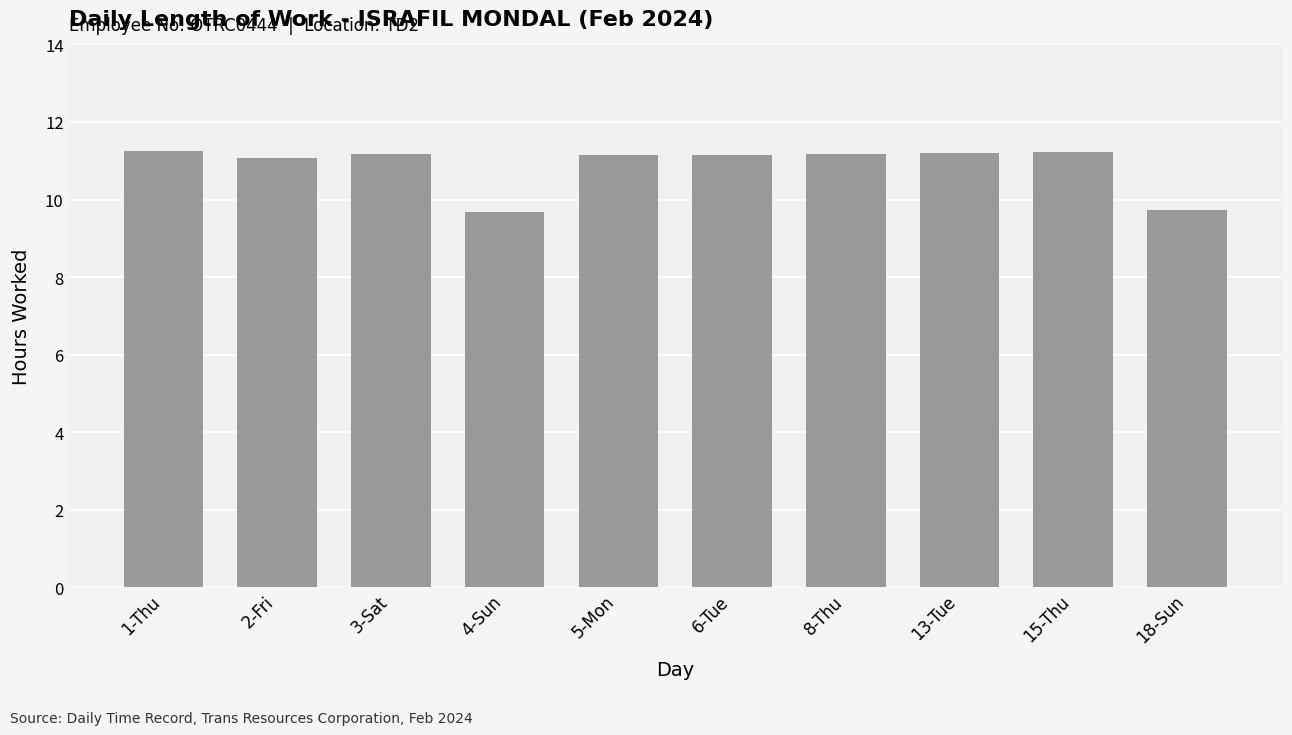

What is the difference between the values at 18-Sun and 5-Mon?

1.4